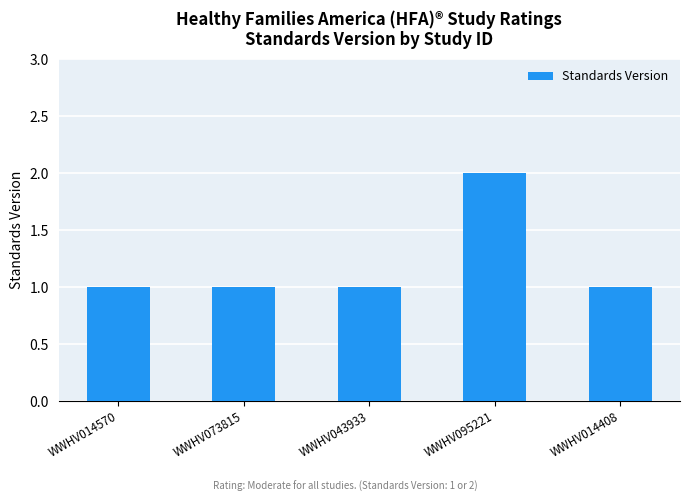

What position from the left is WWHV014570?

1